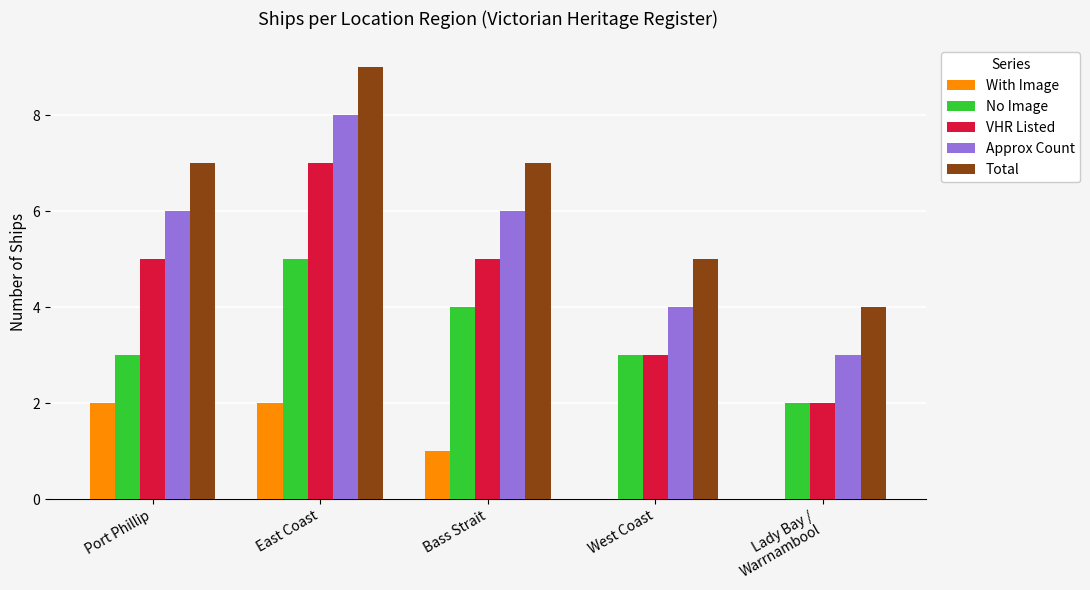

Reading right to left, list all the values displayed in this chart.

With Image: 0	0	1	2	2
No Image: 2	3	4	5	3
VHR Listed: 2	3	5	7	5
Approx Count: 3	4	6	8	6
Total: 4	5	7	9	7